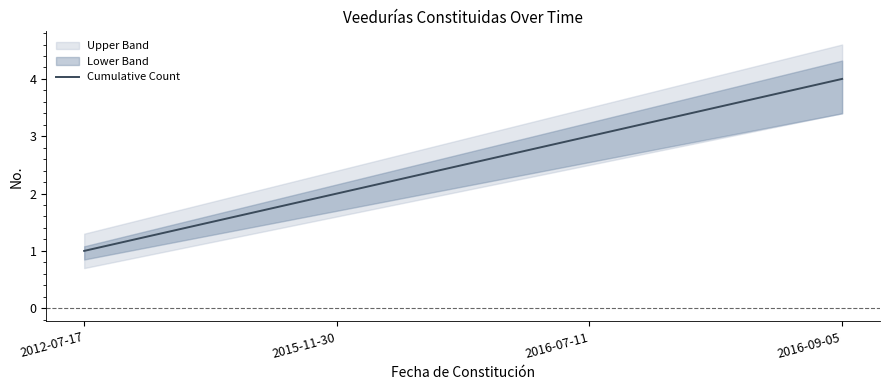

Which has a higher value, 2016-09-05 or 2016-07-11?

2016-09-05